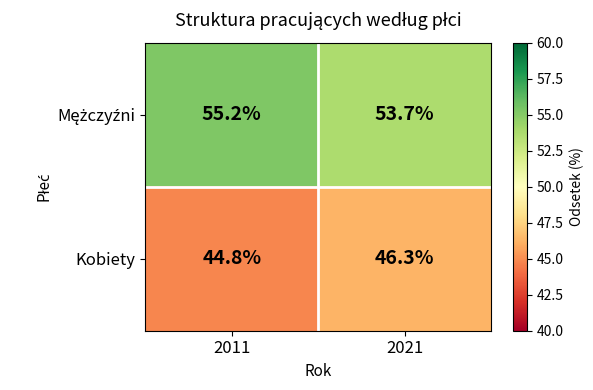

What is the sum of all Kobiety values?

91.1